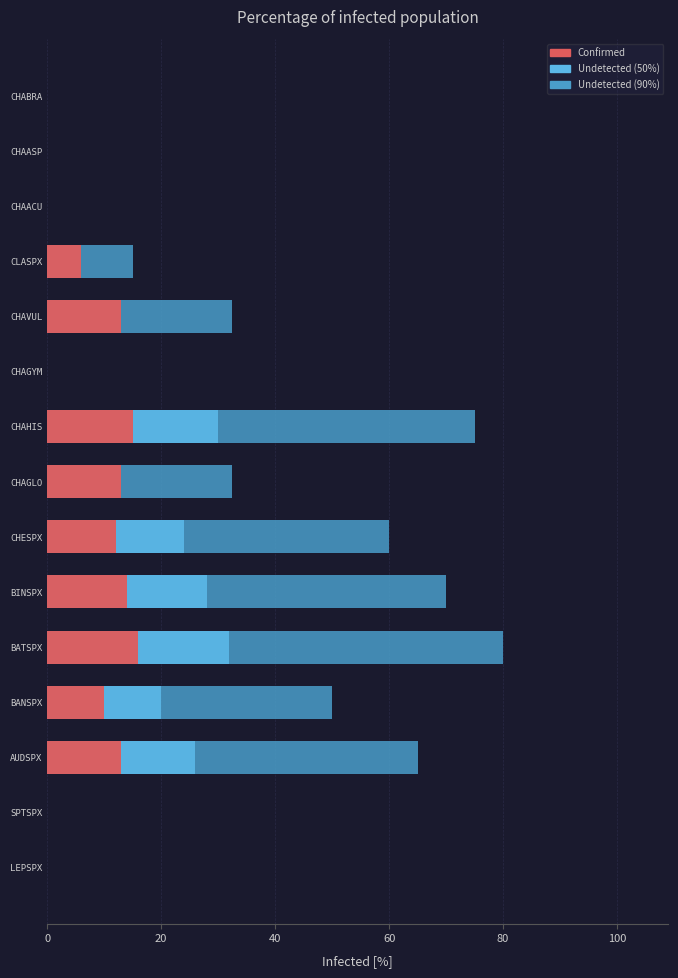

Reading left to right, what are all the values shown in this chart?

Undetected (90%): 0.0	0.0	65.0	50.0	80.0	70.0	60.0	32.5	75.0	0.0	32.5	15.0	0.0	0.0	0.0
Undetected (50%): 0.0	0.0	26.0	20.0	32.0	28.0	24.0	13.0	30.0	0.0	13.0	6.0	0.0	0.0	0.0
Confirmed: 0.0	0.0	13.0	10.0	16.0	14.0	12.0	13.0	15.0	0.0	13.0	6.0	0.0	0.0	0.0